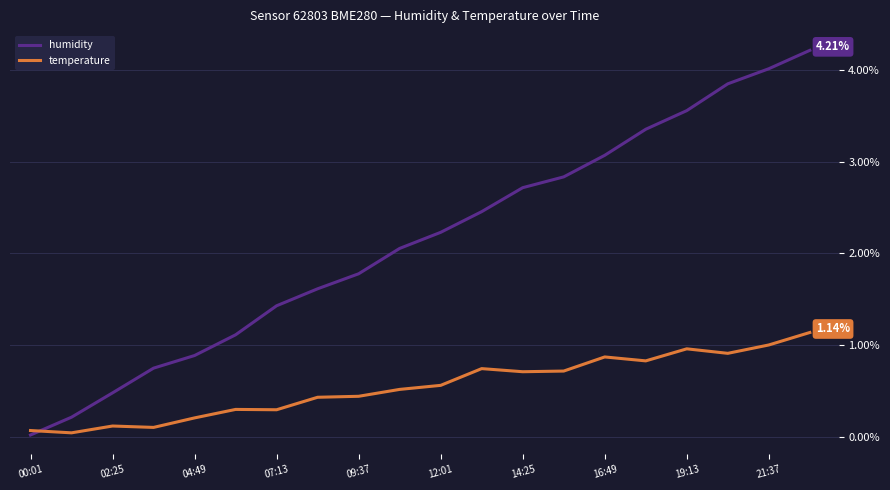

Which series ends up on top after the final intersection of humidity and temperature?

humidity